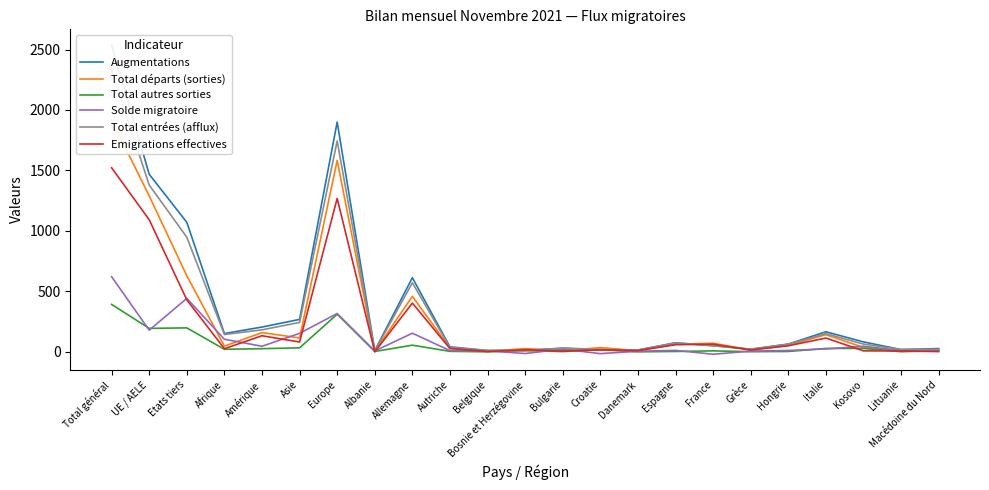

Which has a higher value, France or Allemagne?

Allemagne